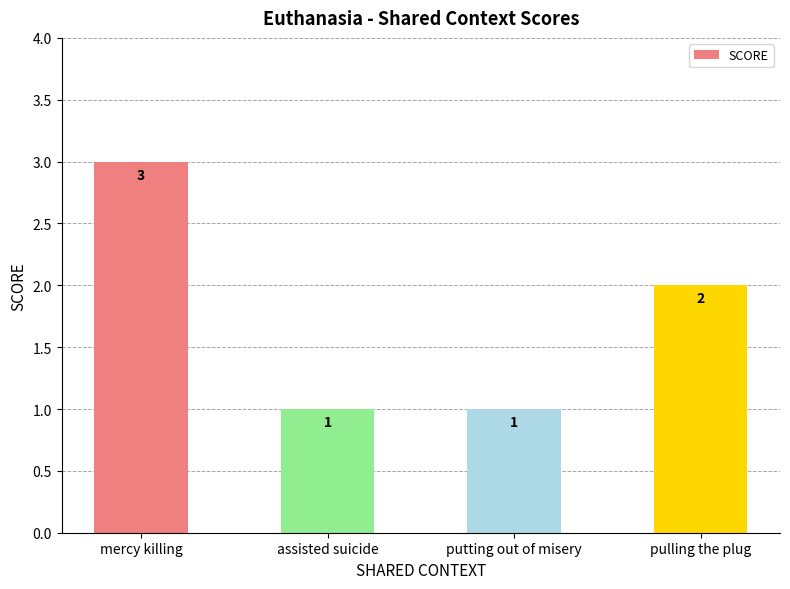

Reading right to left, transcribe all the data shown in this chart.

2	1	1	3